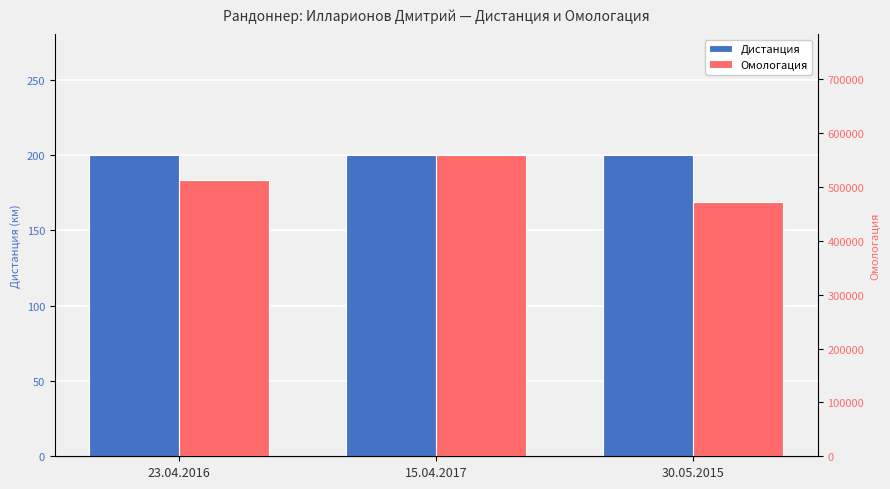

The Дистанция series shows 200 at 30.05.2015. True or false?

True